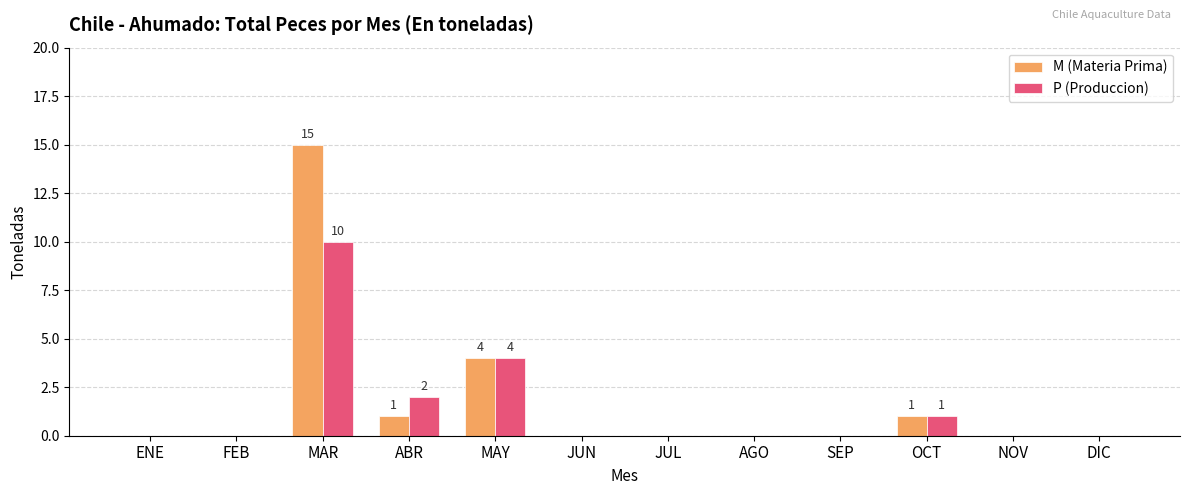

At which category does the chart reach its peak across all series?

MAR